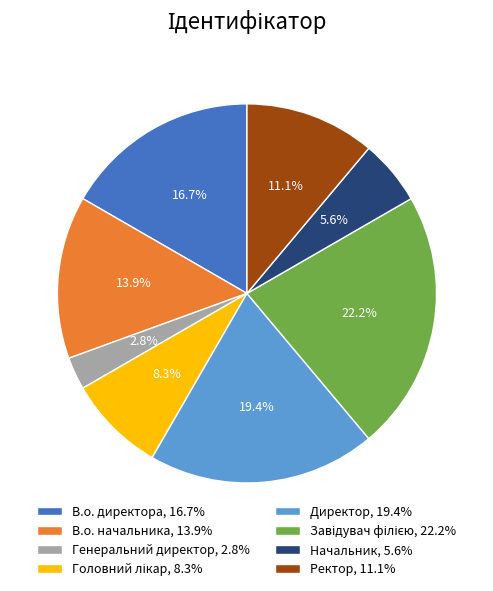

How much of the chart is everything except Начальник?

94.4%